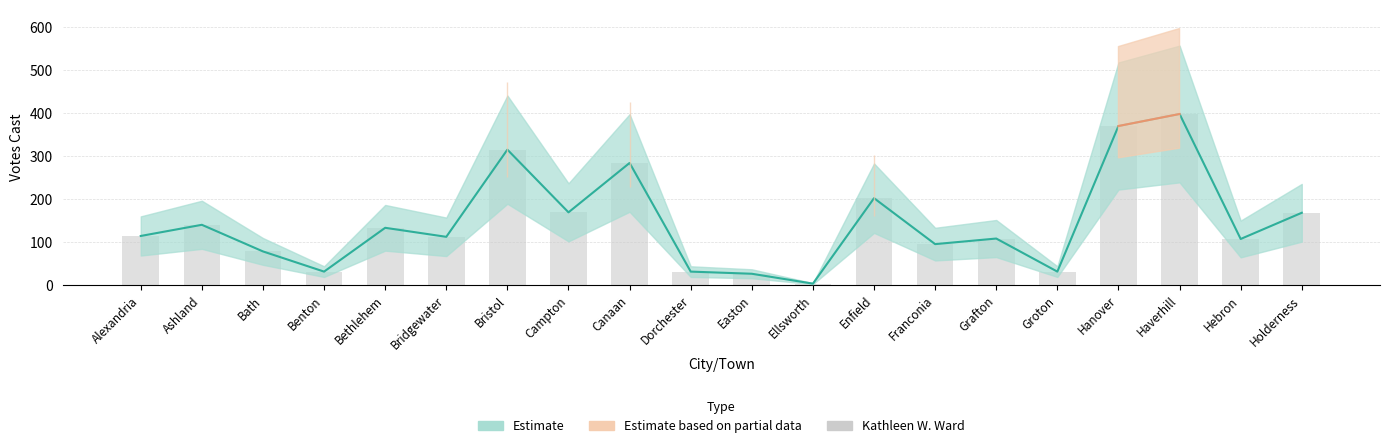

What is the label of the 1st bar from the left?

Alexandria